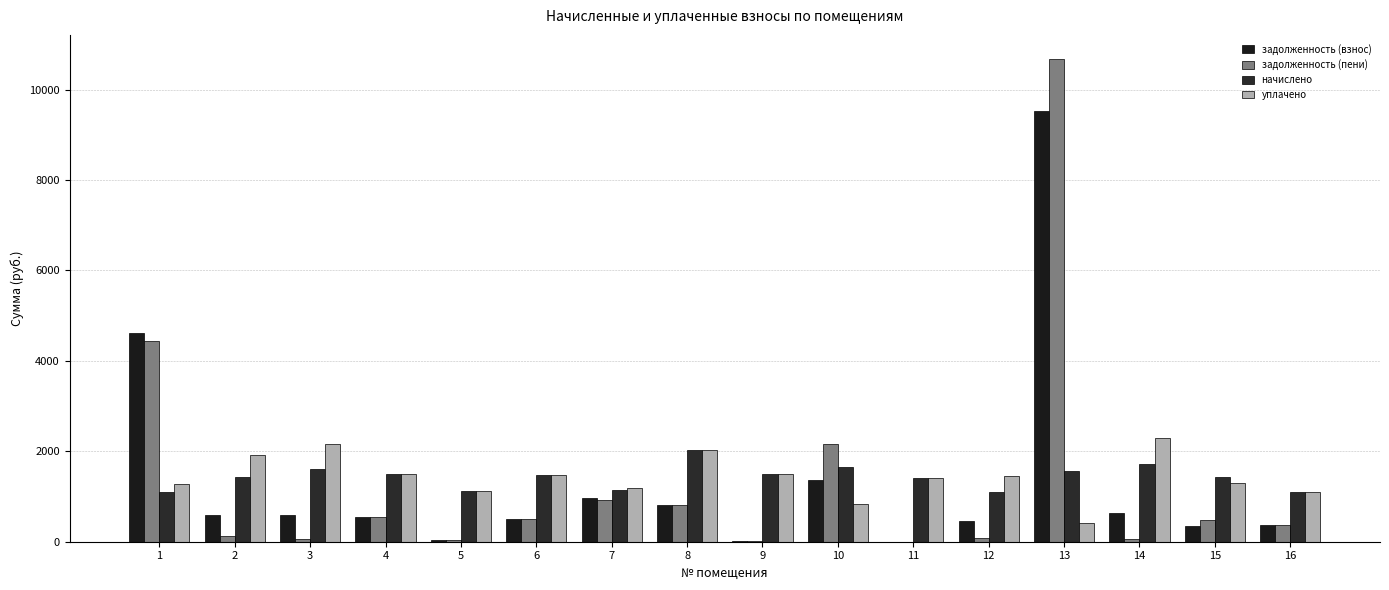

How many data points does each series have?

16